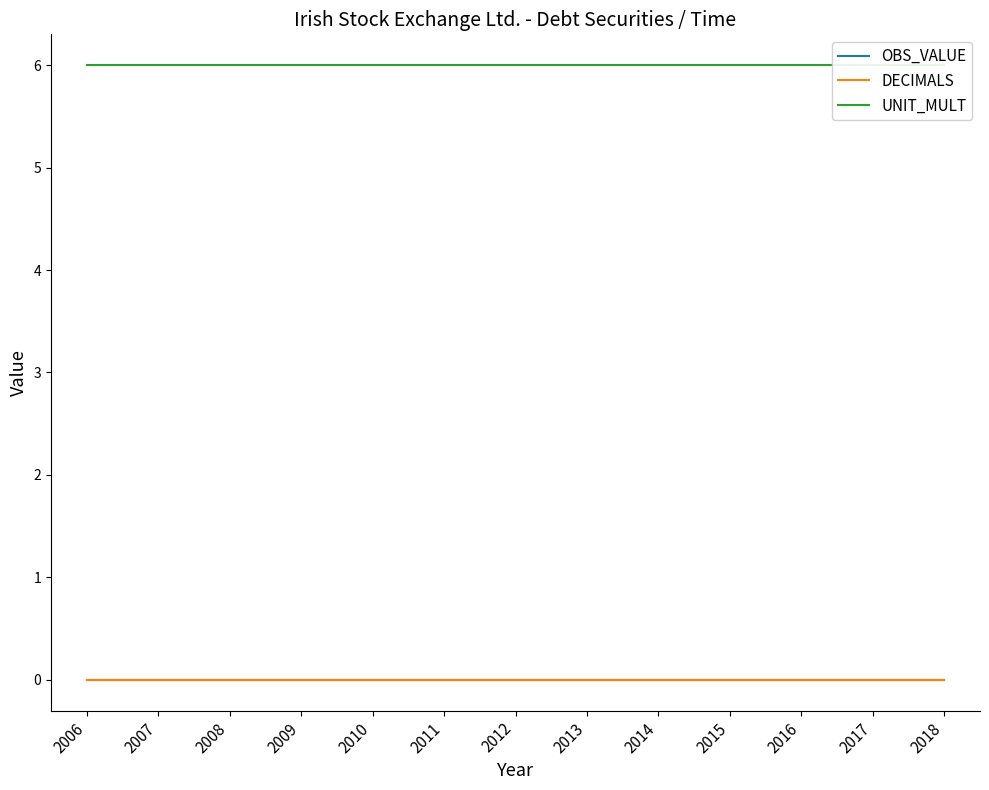

Which category has the highest value across all series?

2006